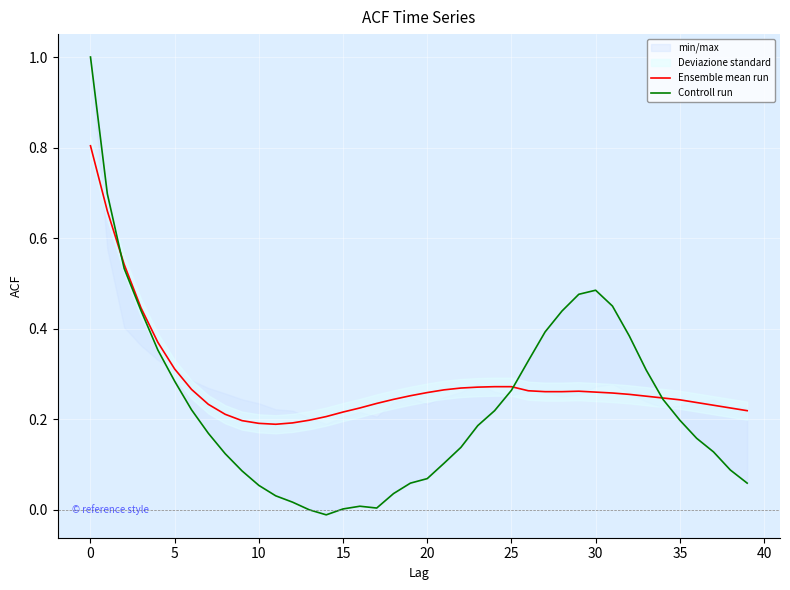

Is the value of Controll run at 20 greater than the value of Ensemble mean run at 36?

Yes